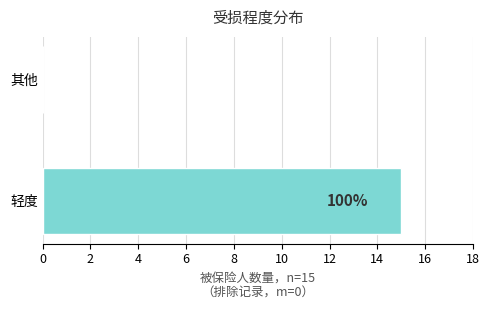

How many positive values are there?

1